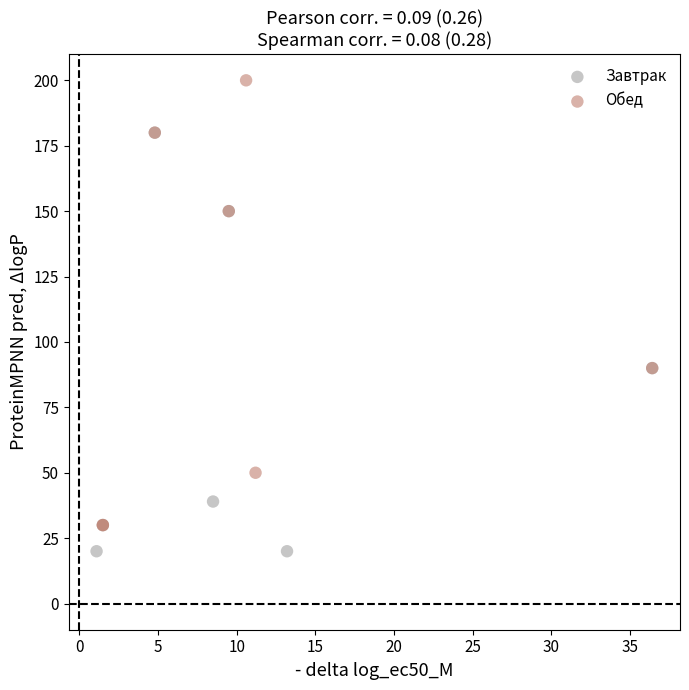

What are all the series names shown in the legend?

Завтрак, Обед